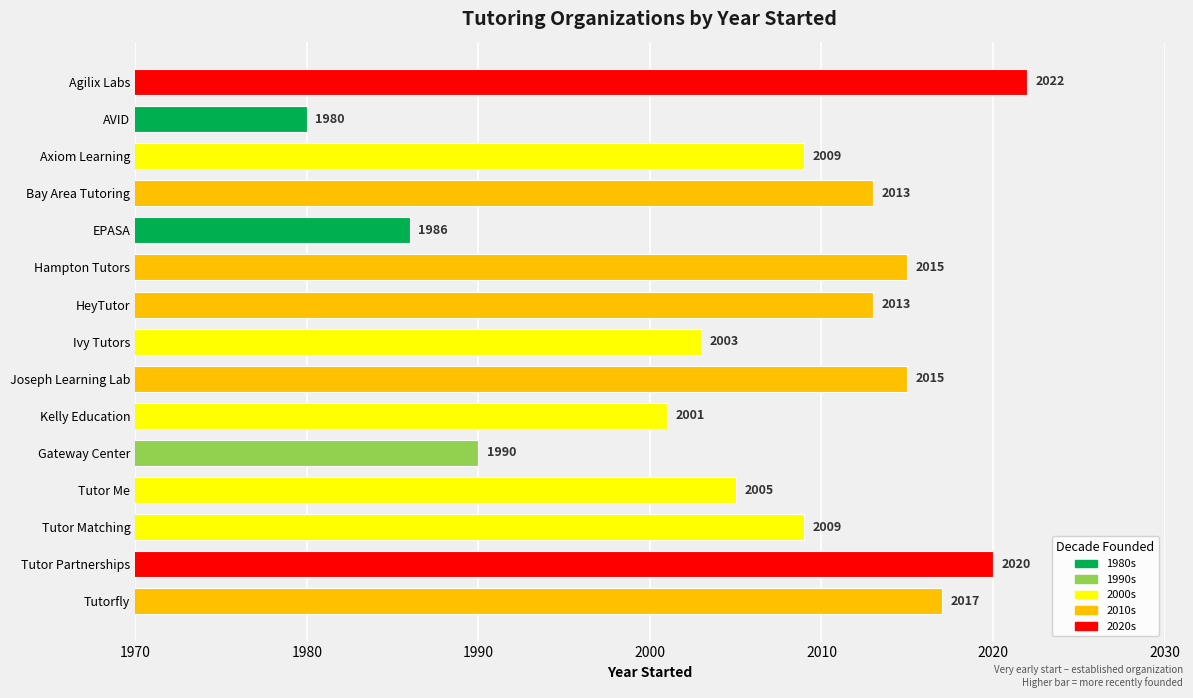

What is the value of the 13th bar from the top?

2009